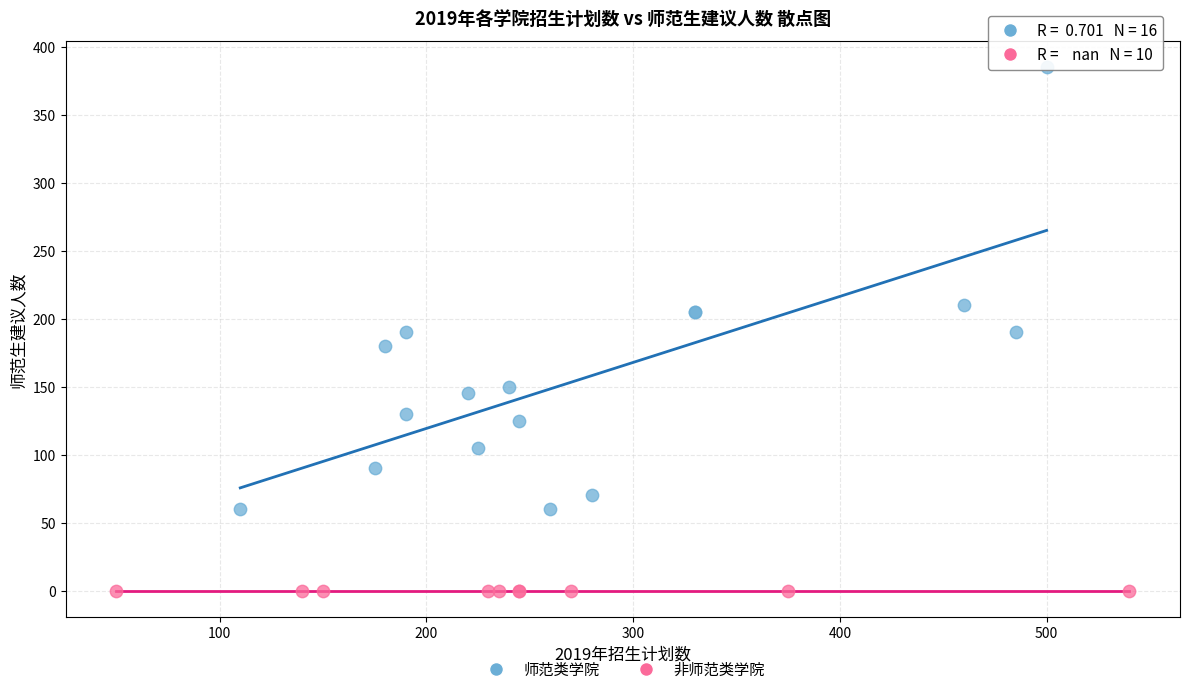

Which series contains the lowest Y value?

非师范类学院